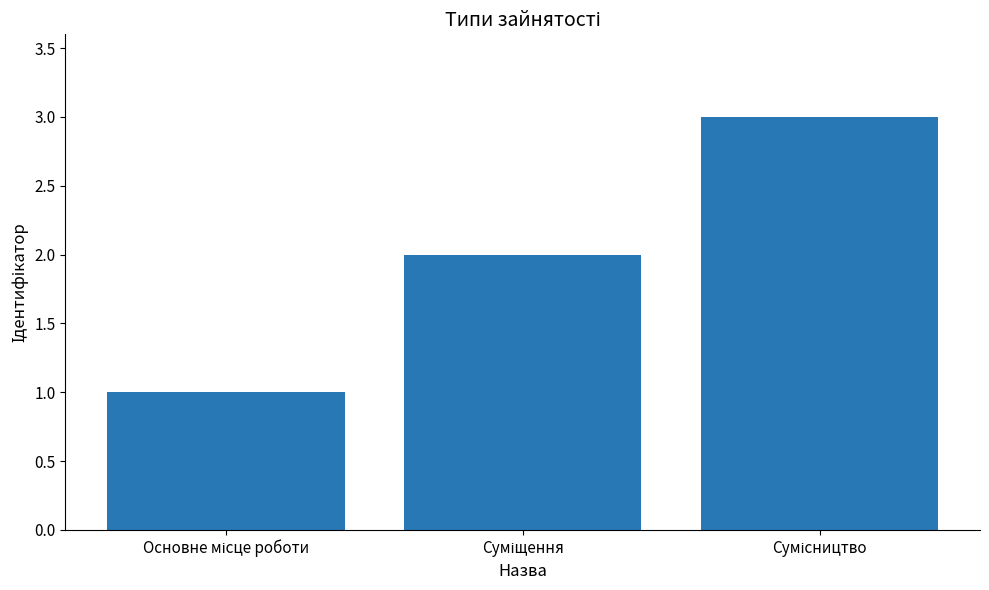

What is the greatest value displayed?

3